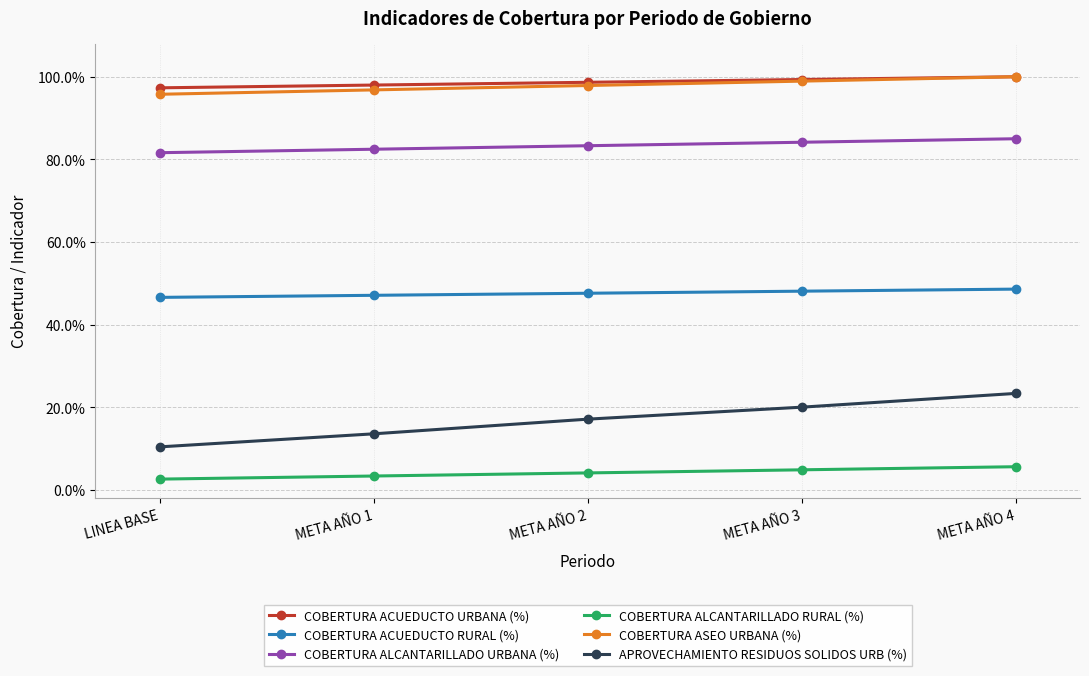

What is the label of the 5th point from the right?

LINEA BASE